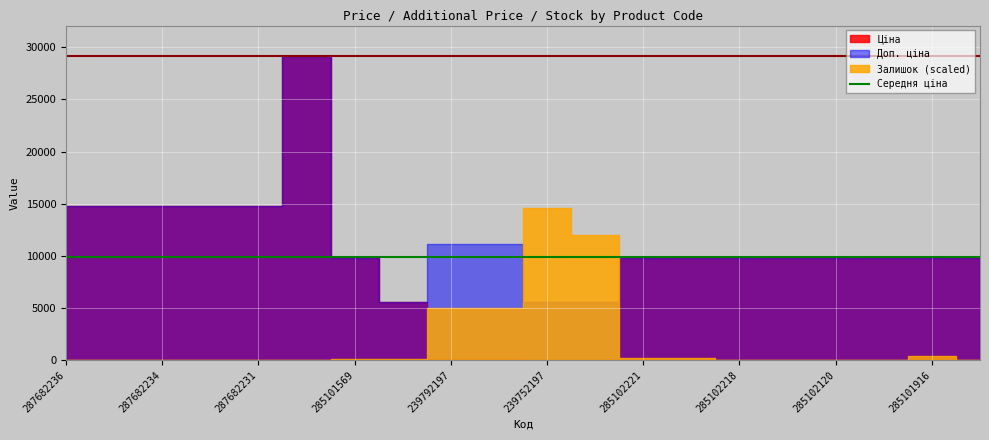

What is the maximum value shown in the chart?

29152.3